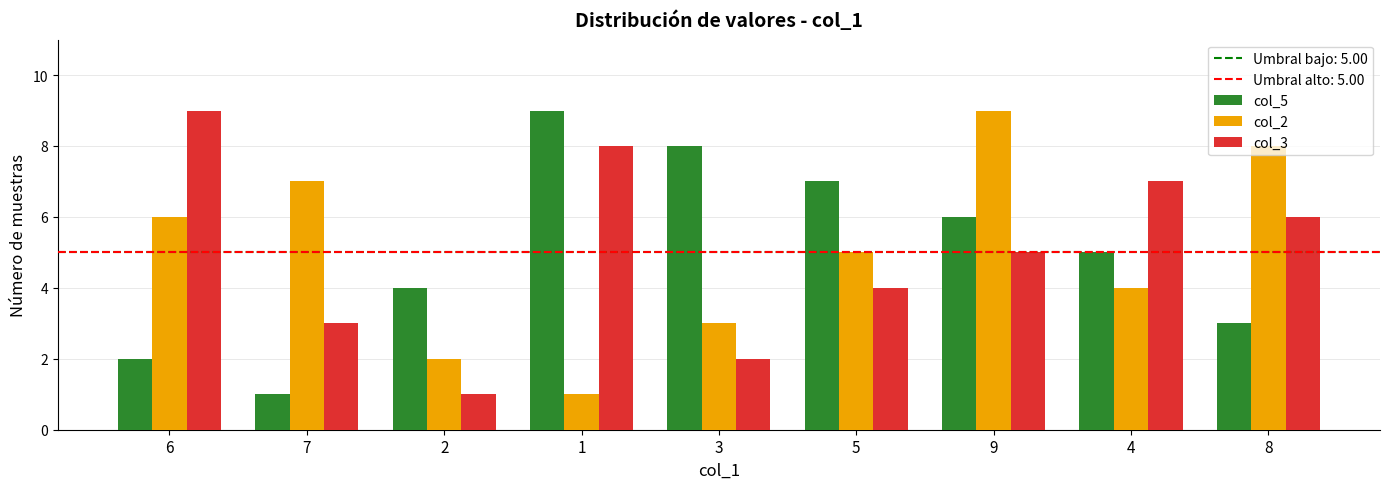

At which label is col_3 closest to 5?

9